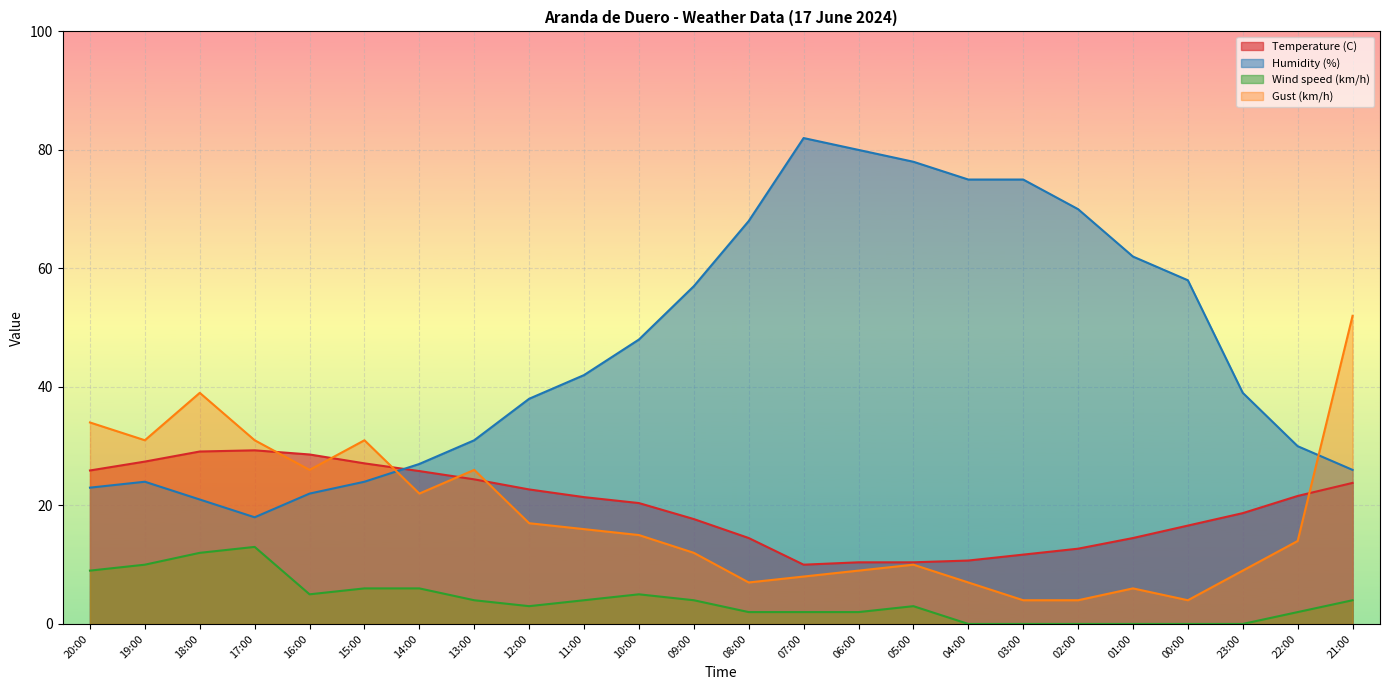

Count the number of data series in this chart.

4